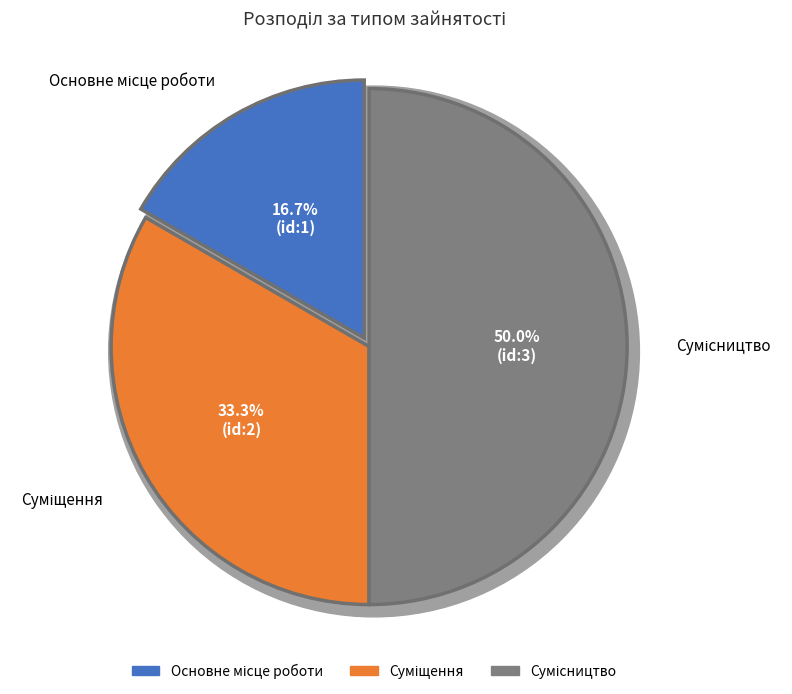

Rank the categories by value from lowest to highest.

Основне місце роботи, Суміщення, Сумісництво